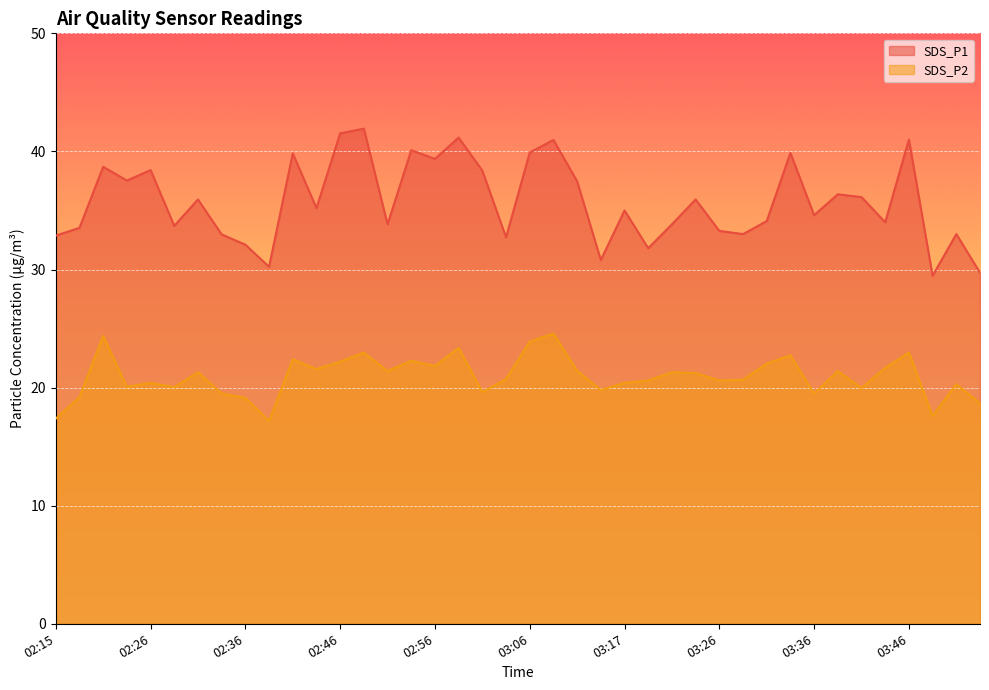

Where is SDS_P1 nearest to the value 35?

03:17